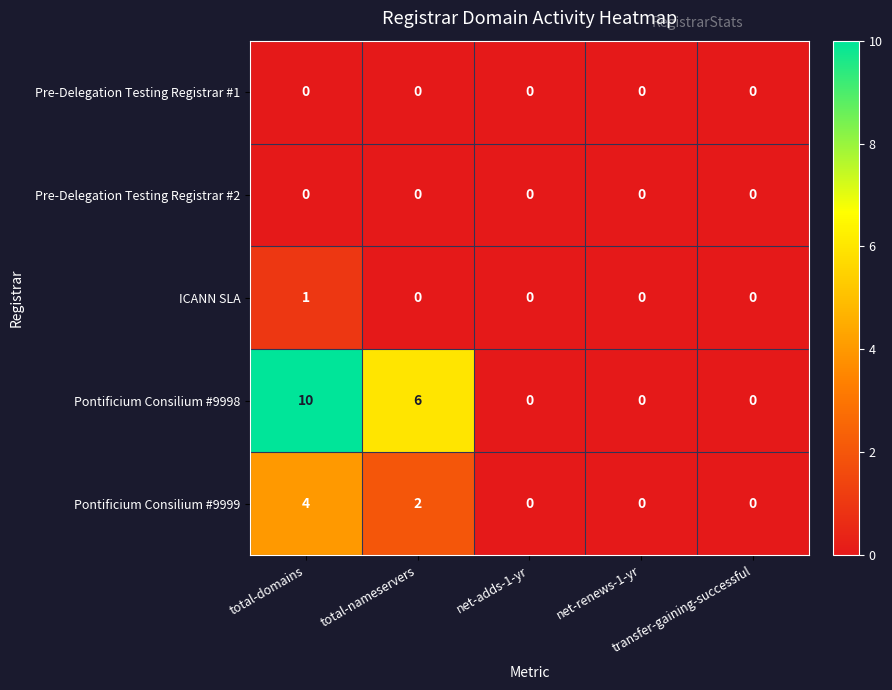

At how many categories does at least one series exceed 3?

2